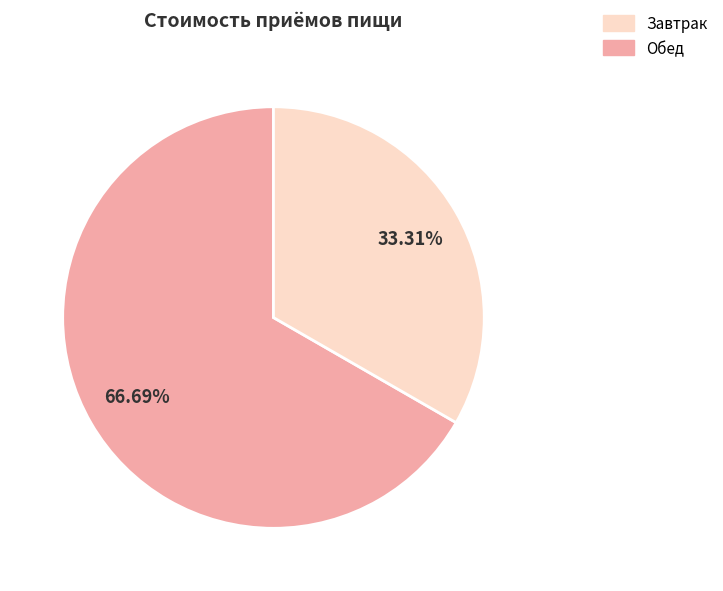

Is there any slice that represents more than half of the pie?

Yes